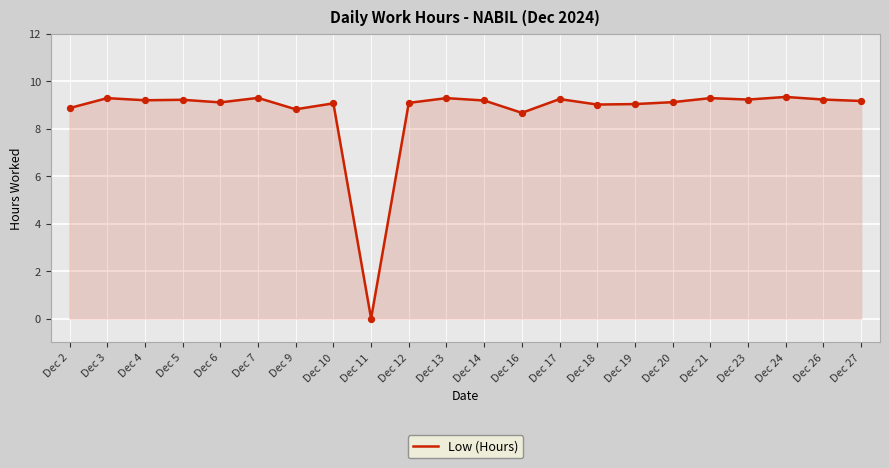

Approximately how many times larger is the value at Dec 10 compared to Dec 26?

1.0